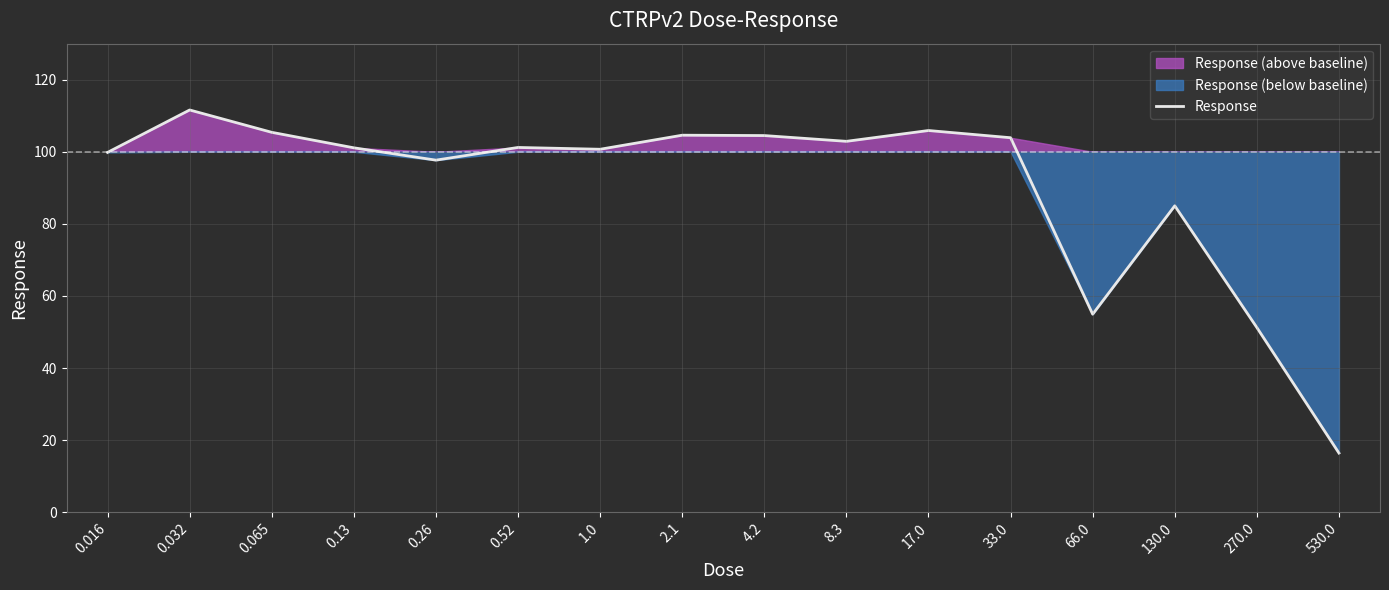

How many data points are less than 101?

7